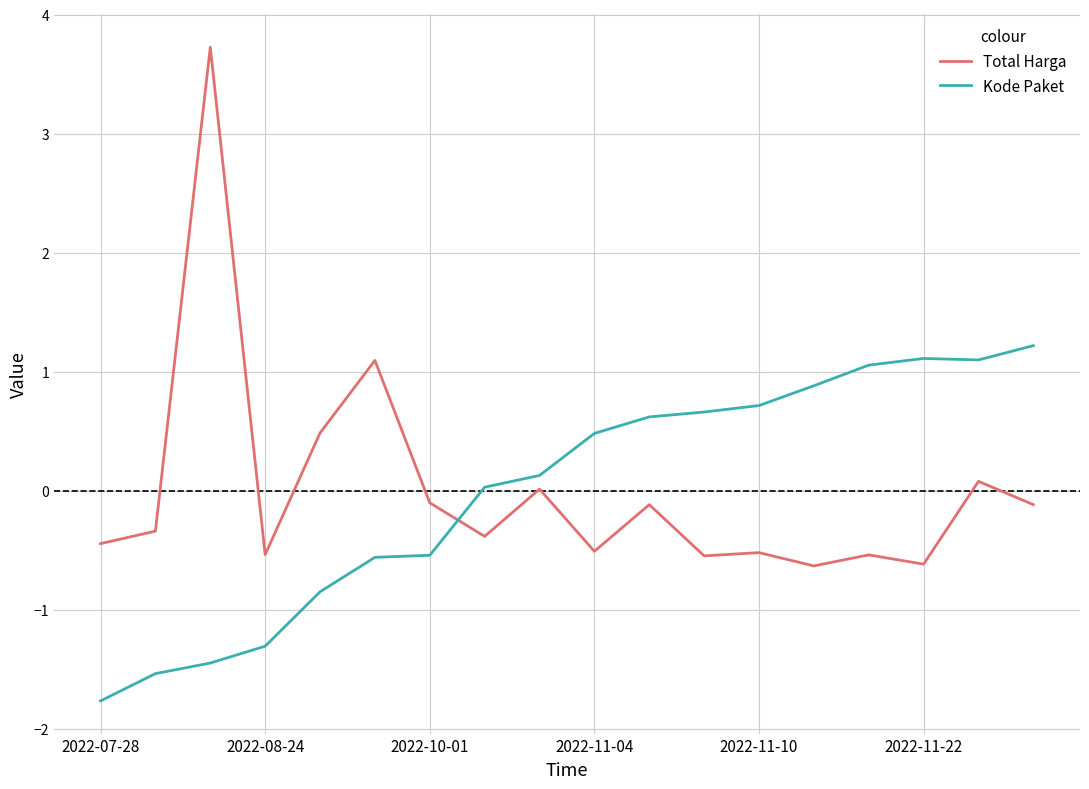

What is the difference between the maximum and minimum values in the Kode Paket series?

3.0